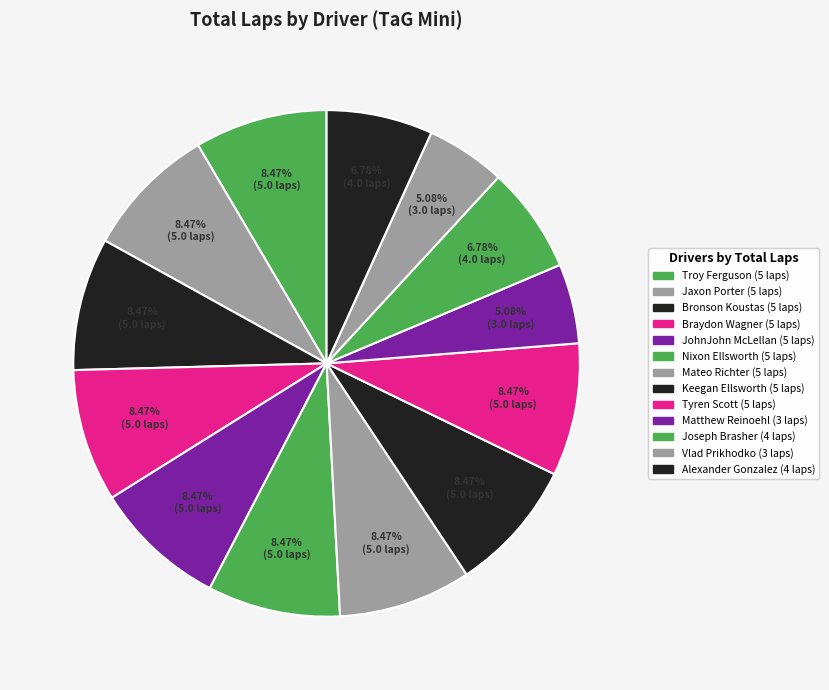

Count the number of slices in the pie.

13